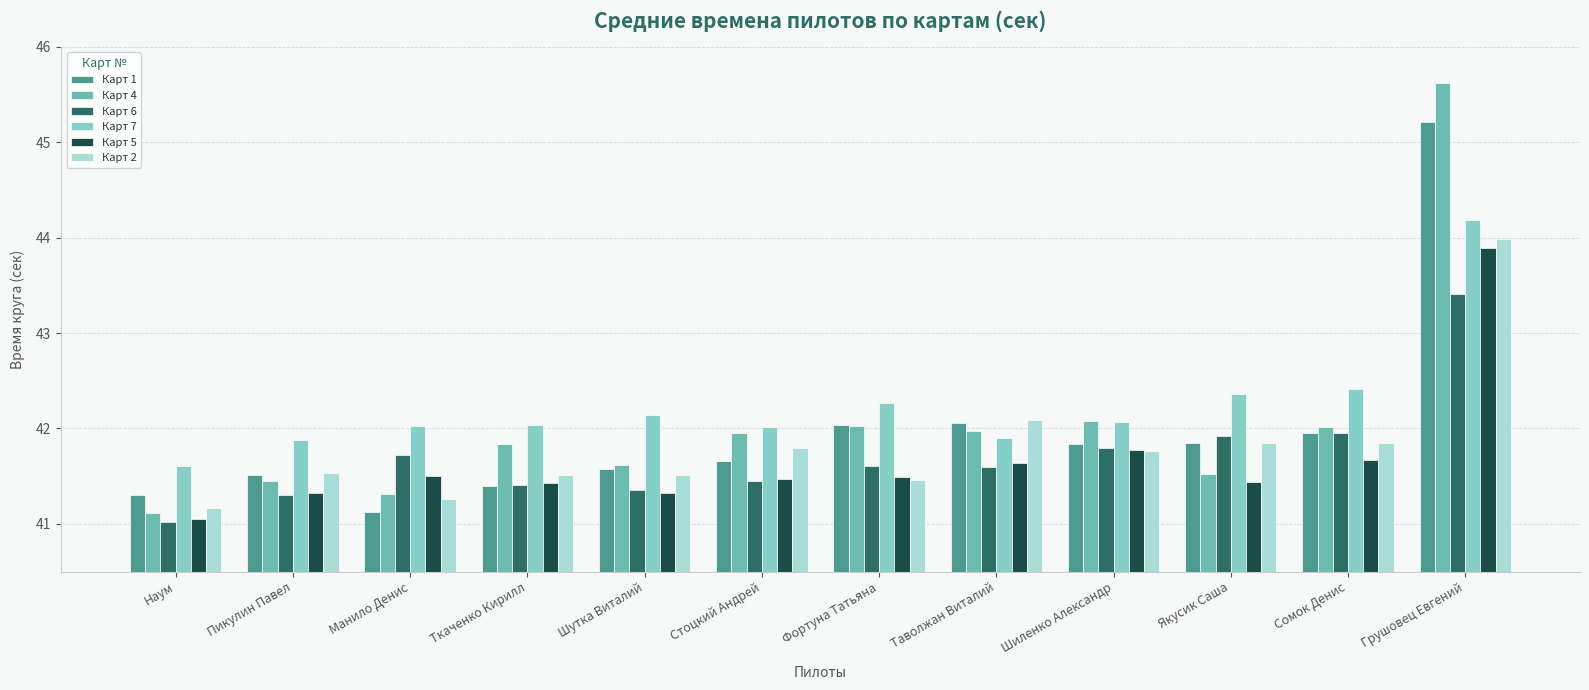

How many bars are there in each group?

6